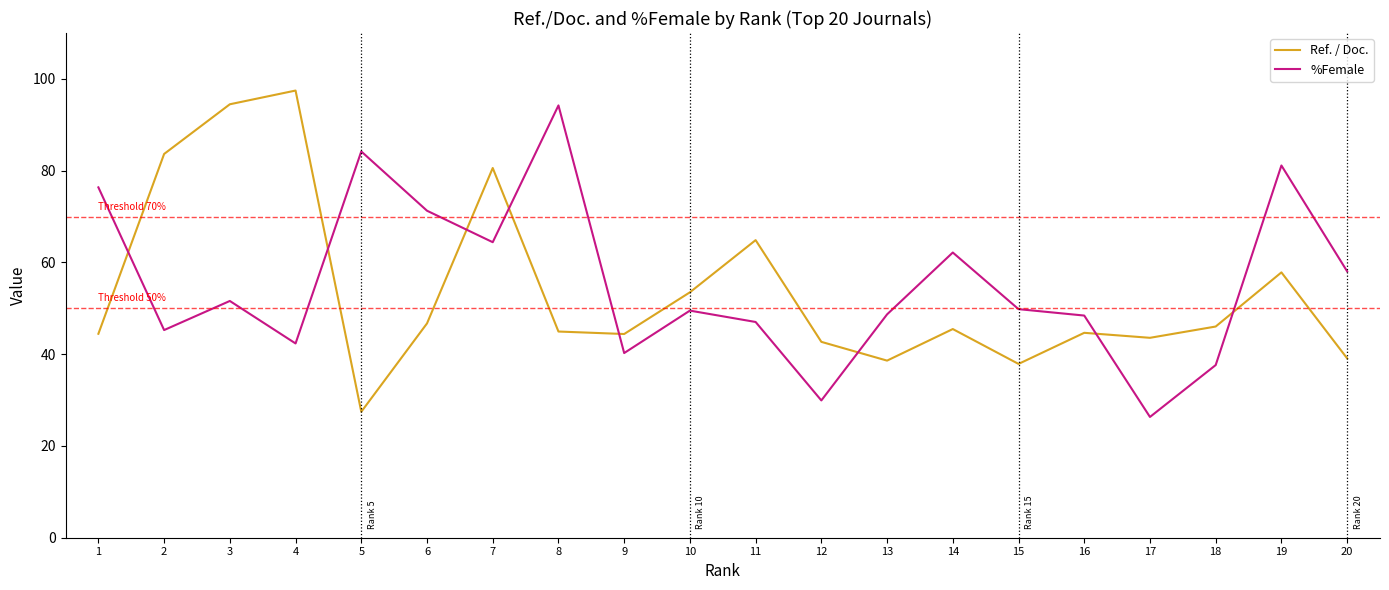

What is the spread (max minus min) of values at 20?

19.0